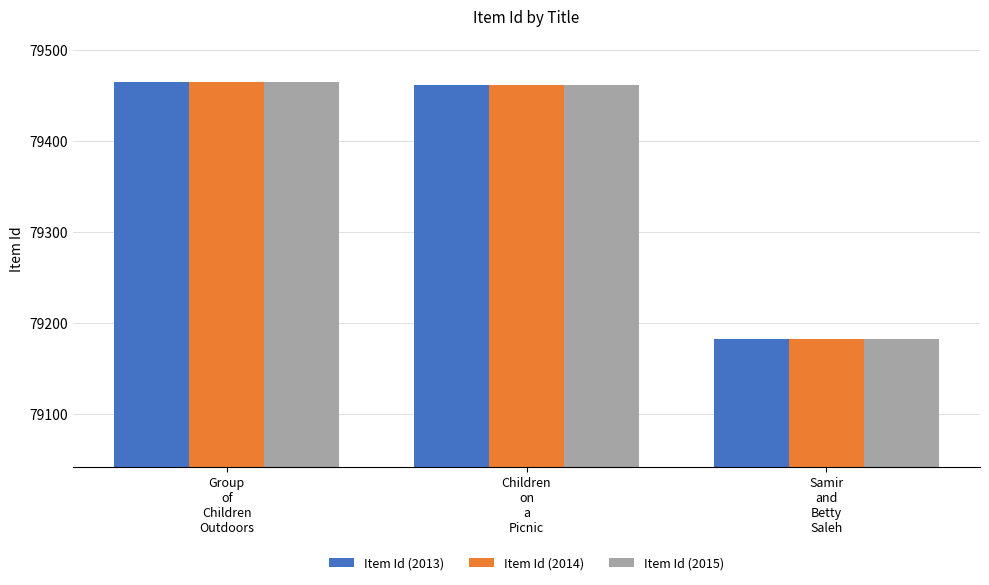

What is the minimum value shown in the chart?

79183